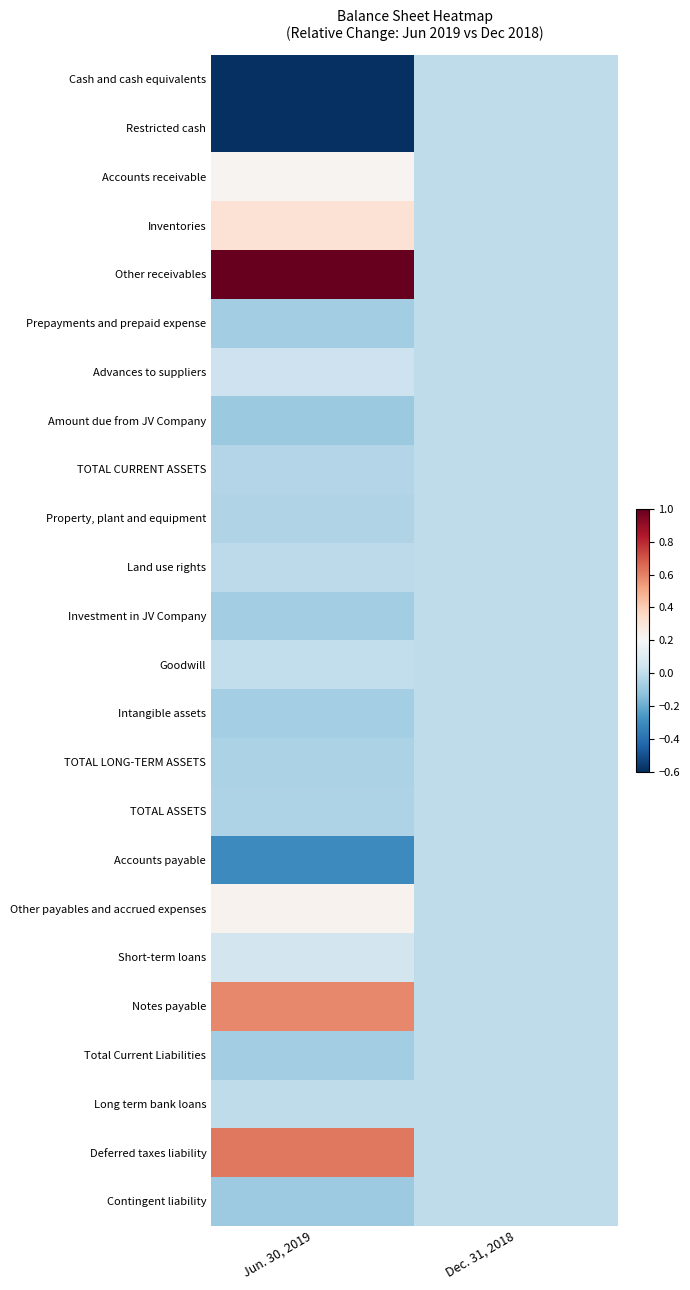

At which category is the sum across all series the highest?

Jun. 30, 2019